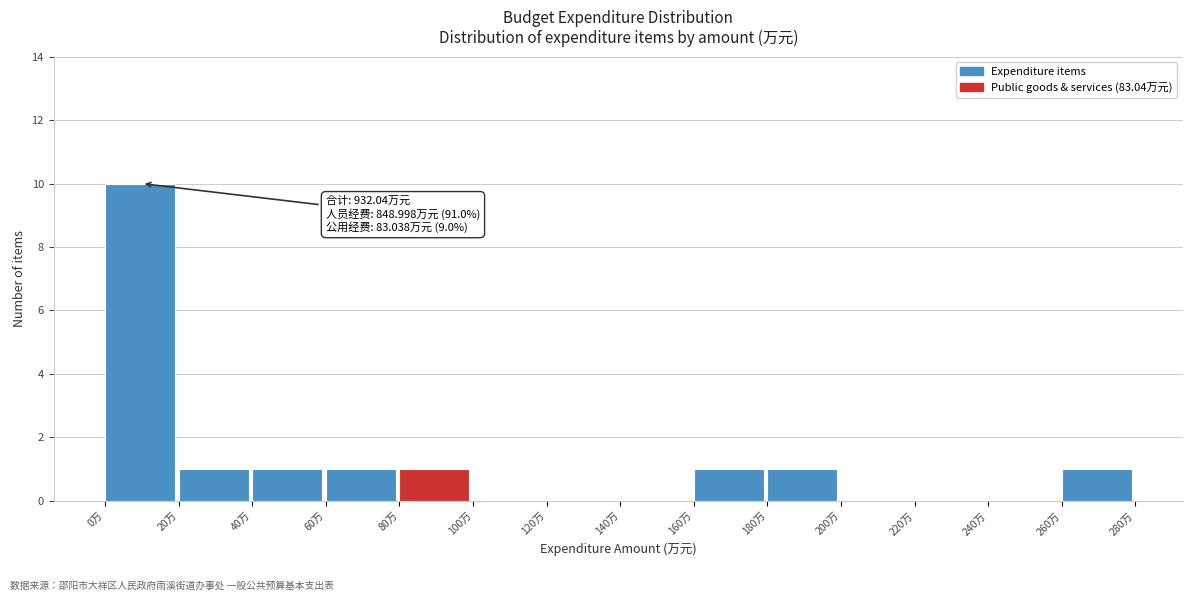

Which range on the x-axis has the tallest bar?

0 to 20